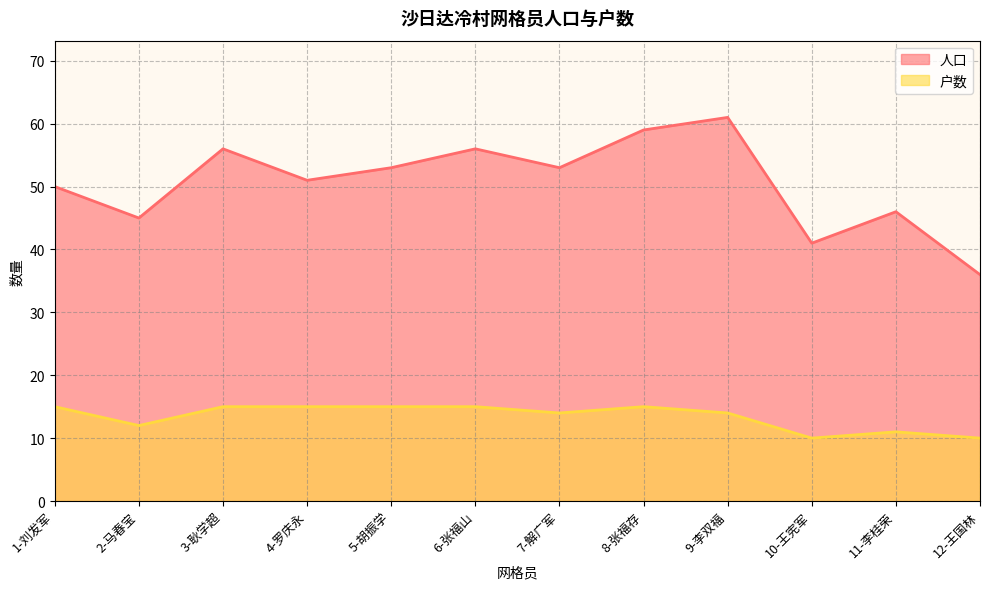

True or false: 户数 and 人口 cross at least once.

False